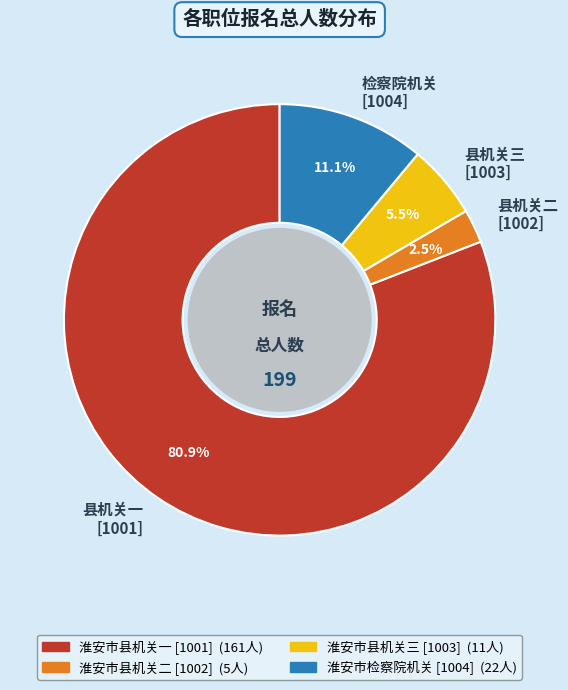

Approximately how many times larger is the value at 县机关二 [1002] compared to 县机关三 [1003]?

0.5